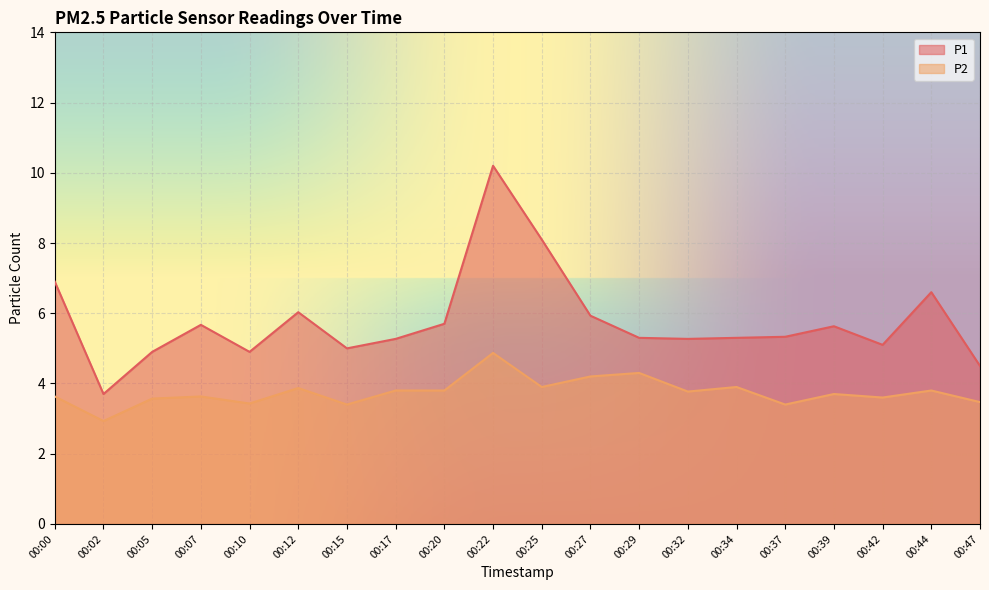

How many interior local peaks does the P1 series have?

5